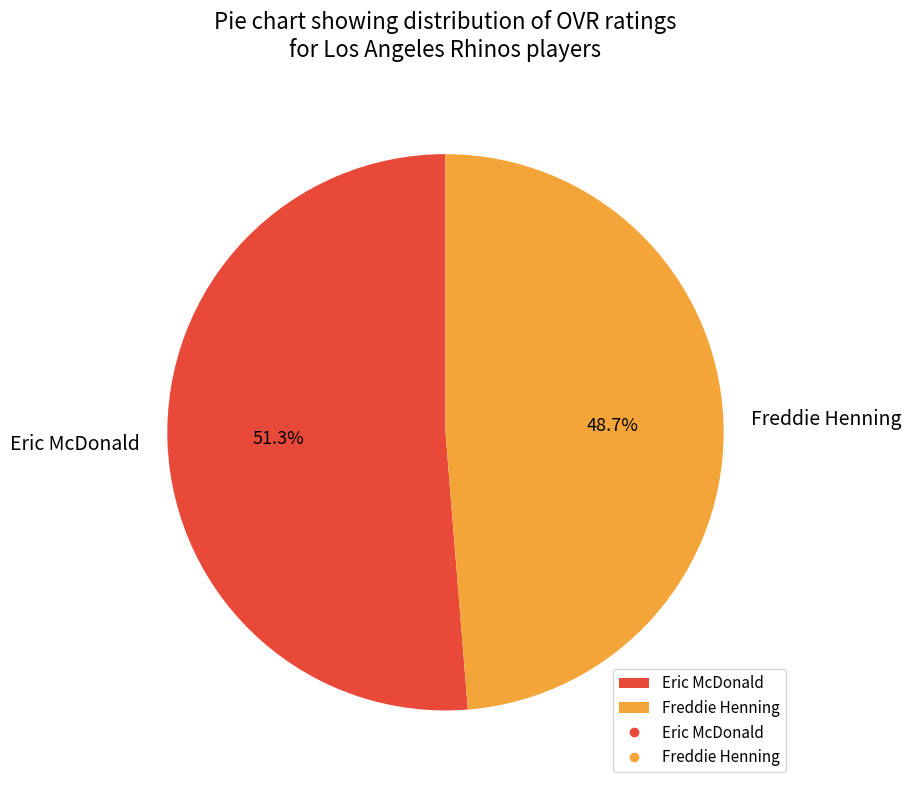

Do Freddie Henning and Eric McDonald together represent more than half of the pie?

Yes